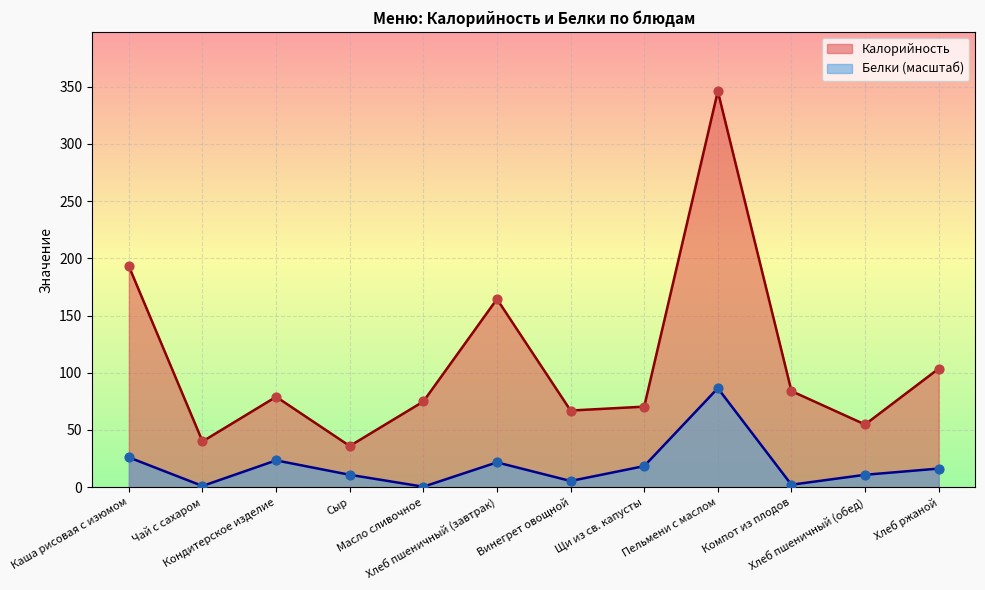

At which category is the sum across all series the highest?

Пельмени с маслом